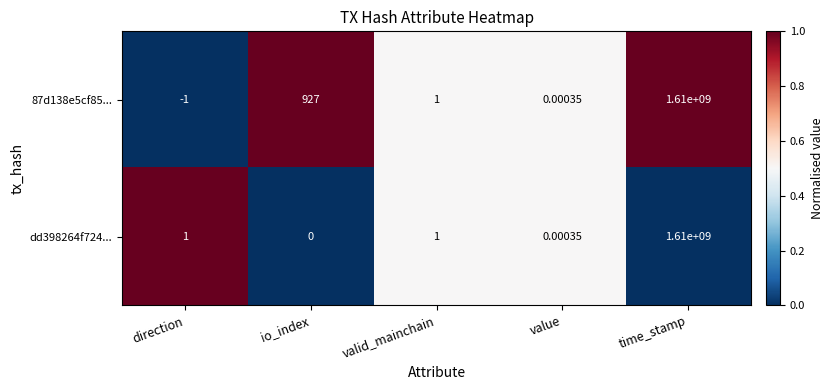

Which label corresponds to the largest value in the chart?

time_stamp